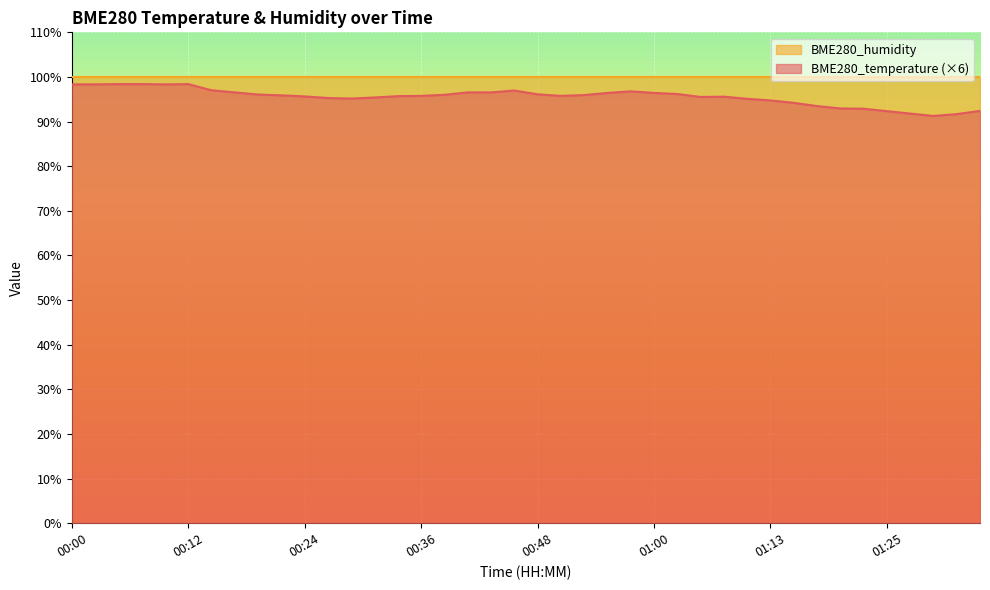

At which category does the data reach its first local peak?

00:12